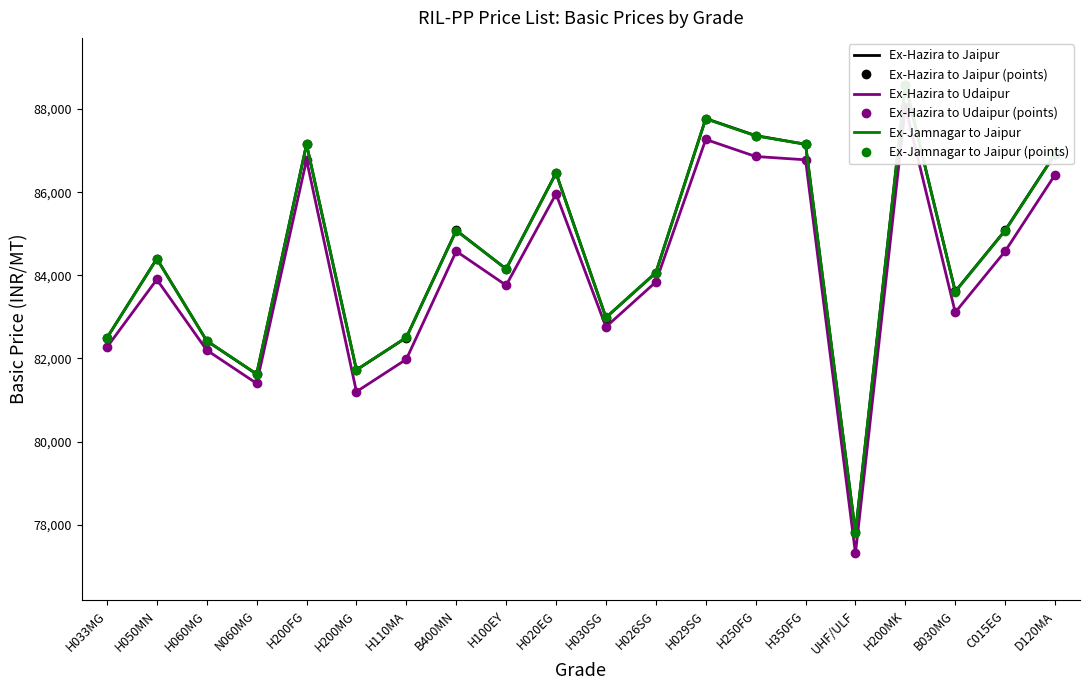

What is the label of the 2nd point from the left?

H050MN